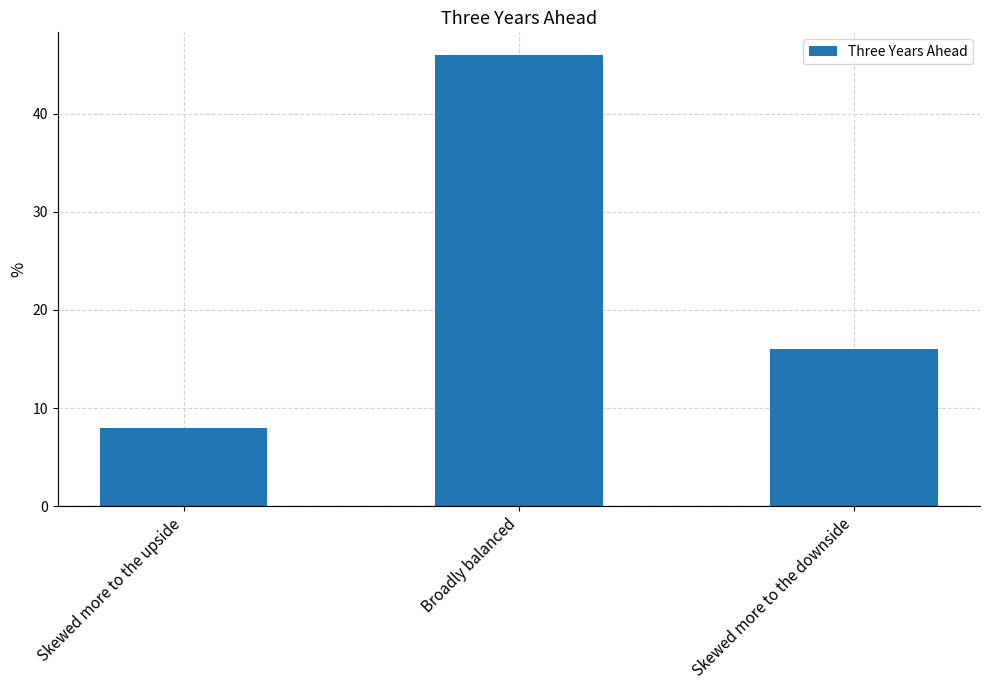

Reading left to right, what are all the values shown in this chart?

8	46	16